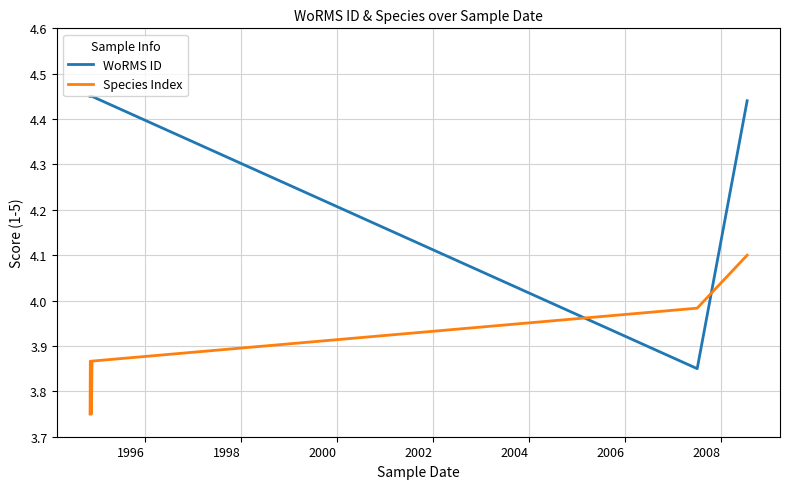

How many distinct data groups are displayed?

2